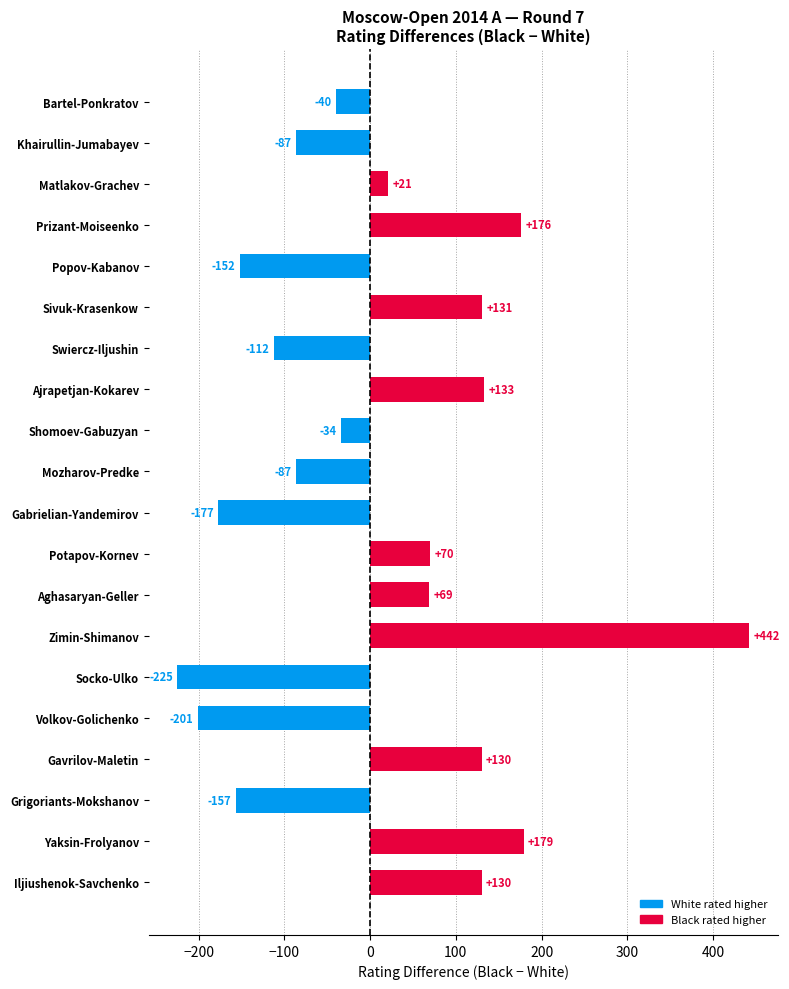

Count the number of data series in this chart.

1